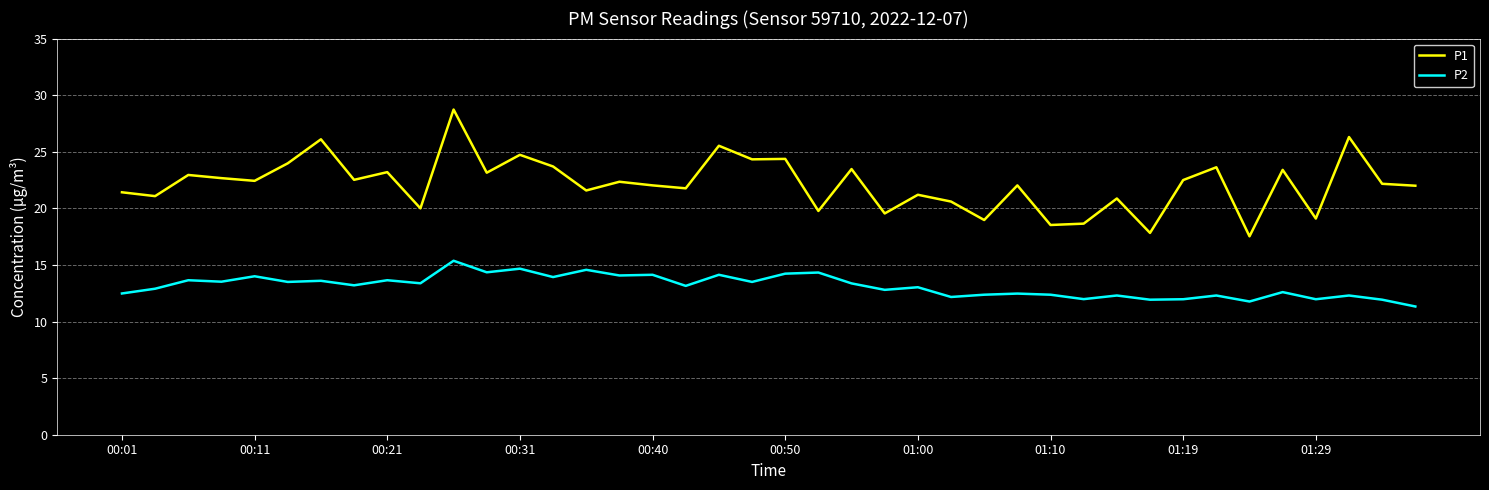

True or false: P1 has more than 1 interior local peaks.

True